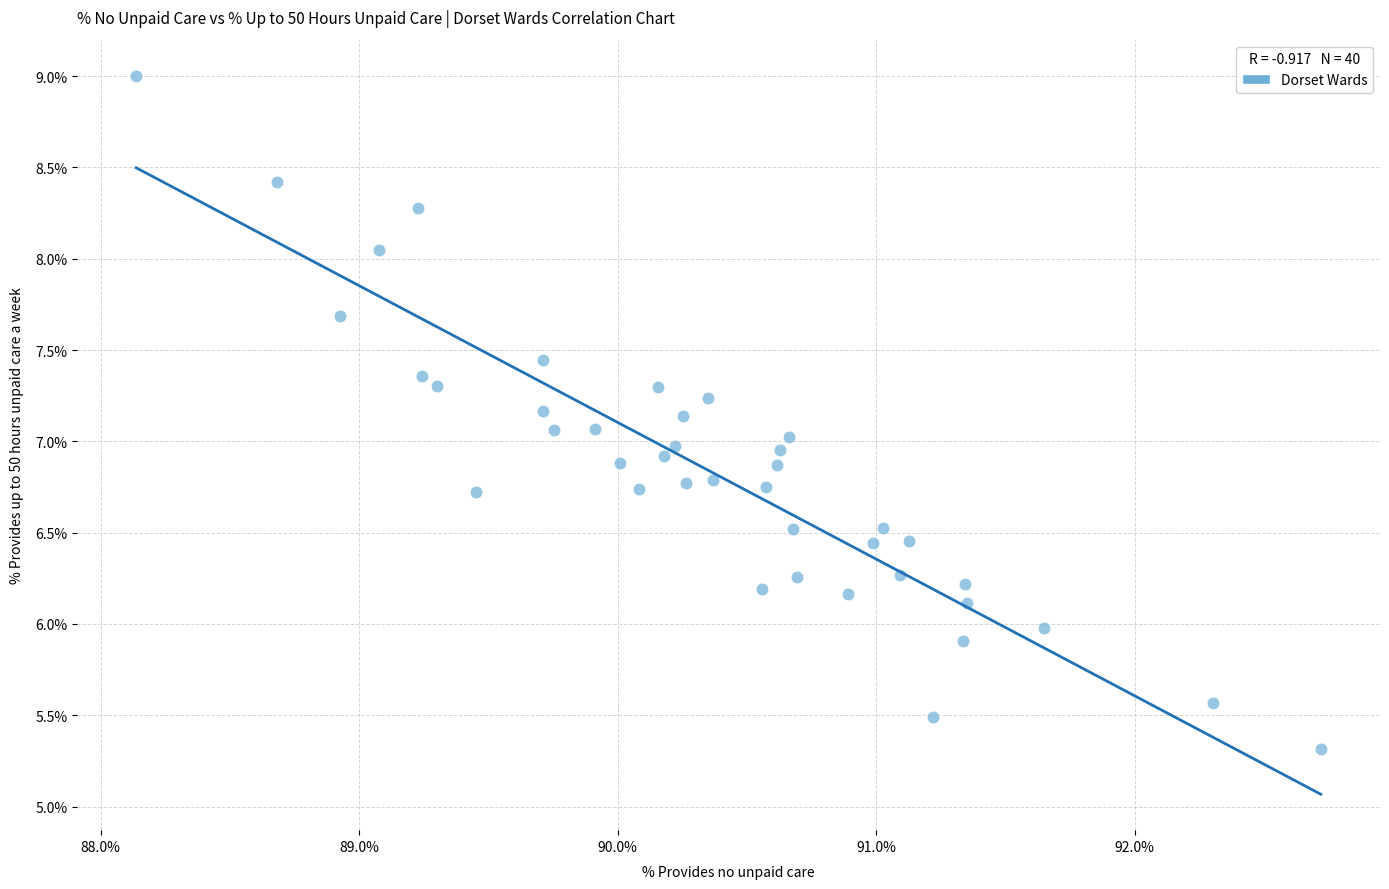

What is the range of X values (max minus min)?

4.6